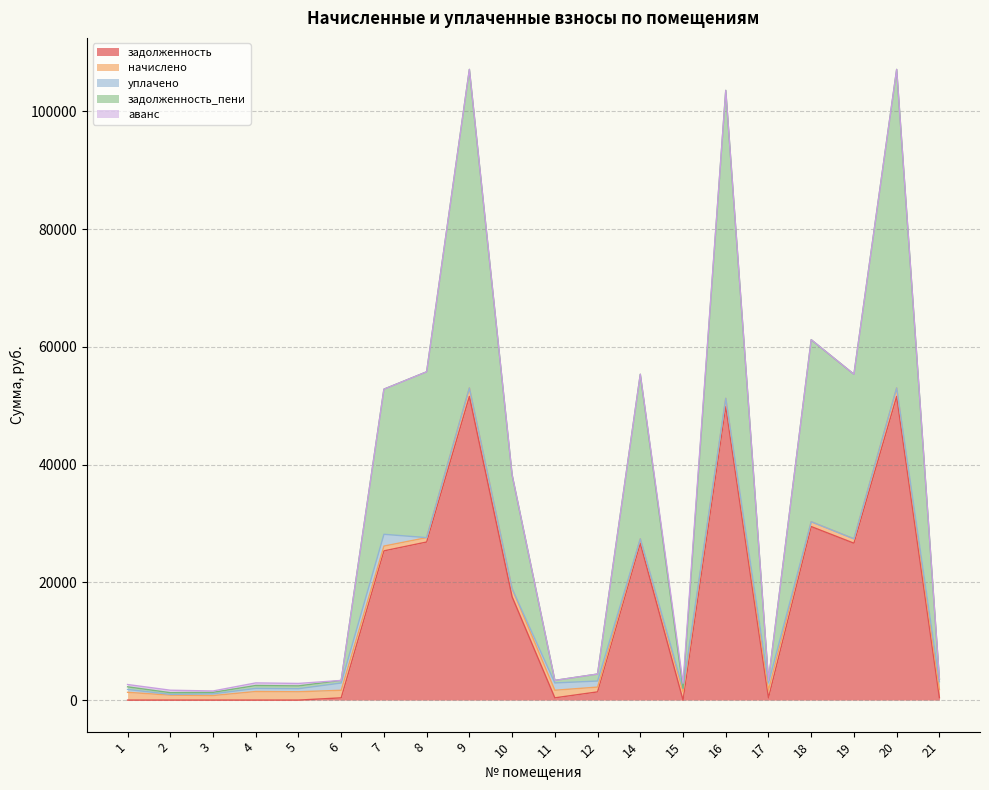

Which series has the largest range (max minus min)?

задолженность_пени